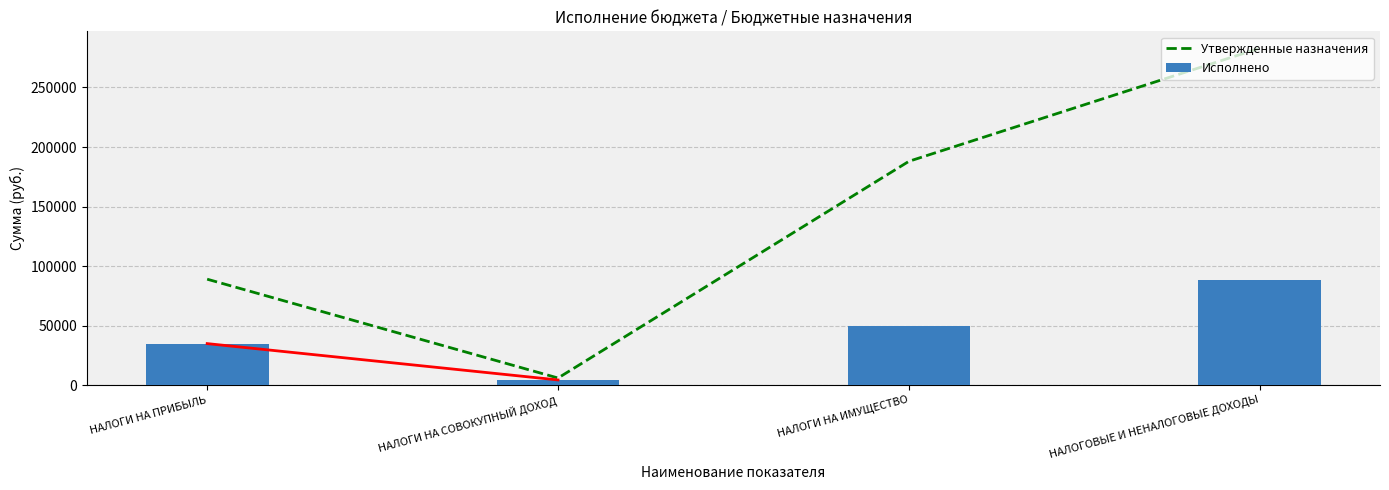

What are all the series names shown in the legend?

Утвержденные назначения, Исполнено